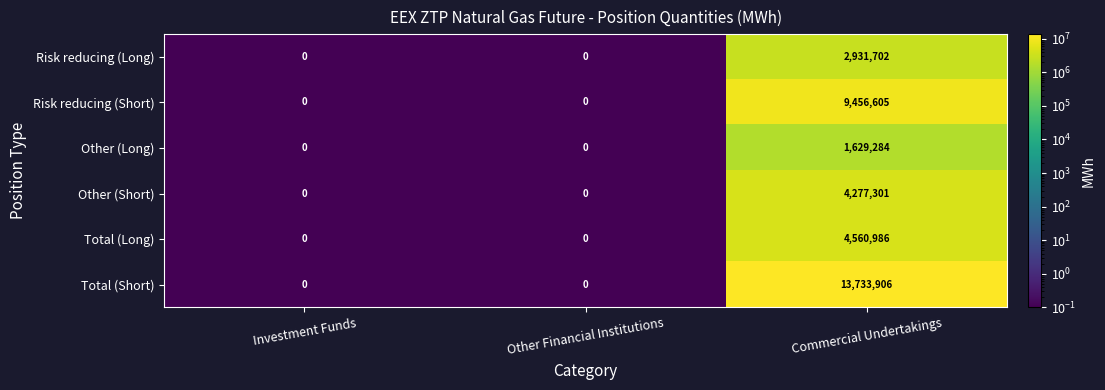

What is the sum of the Risk reducing (Long) values at Commercial Undertakings and Investment Funds?

2931702